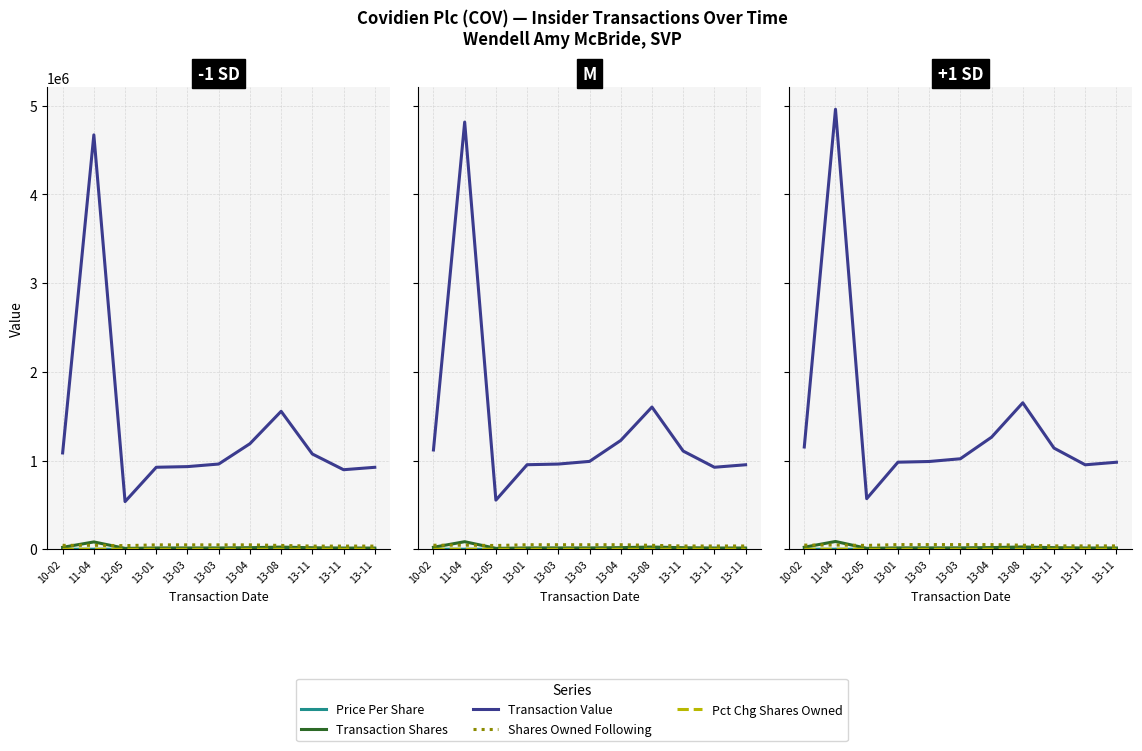

What is the difference between the Transaction Value values at 13-11 and 12-05?

569753.8